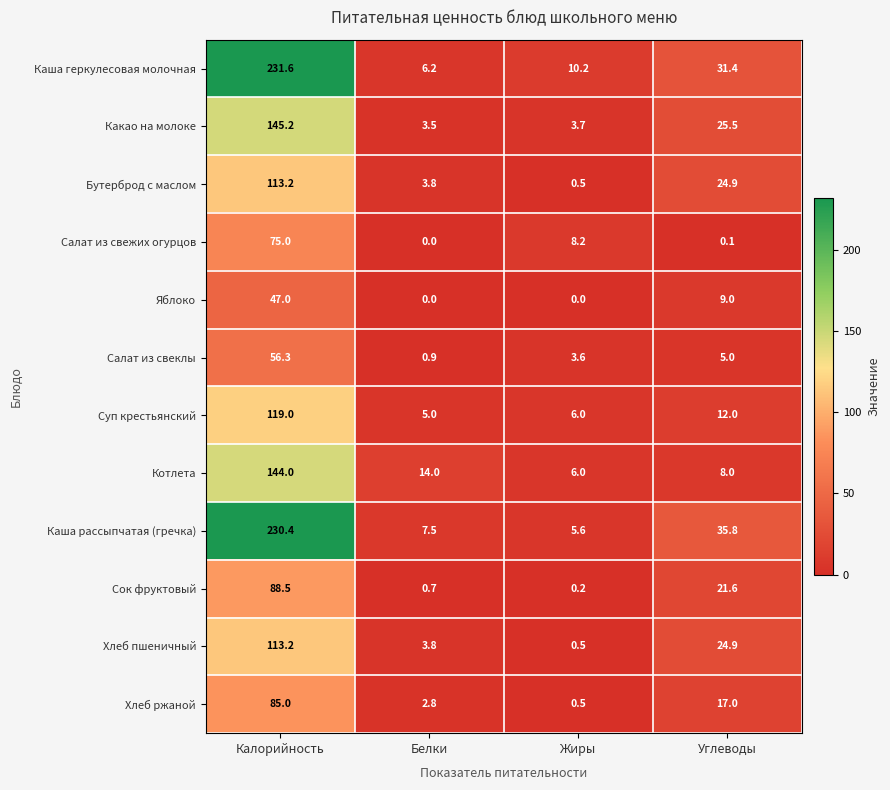

Is the value of Хлеб пшеничный at Белки greater than the value of Салат из свеклы at Калорийность?

No